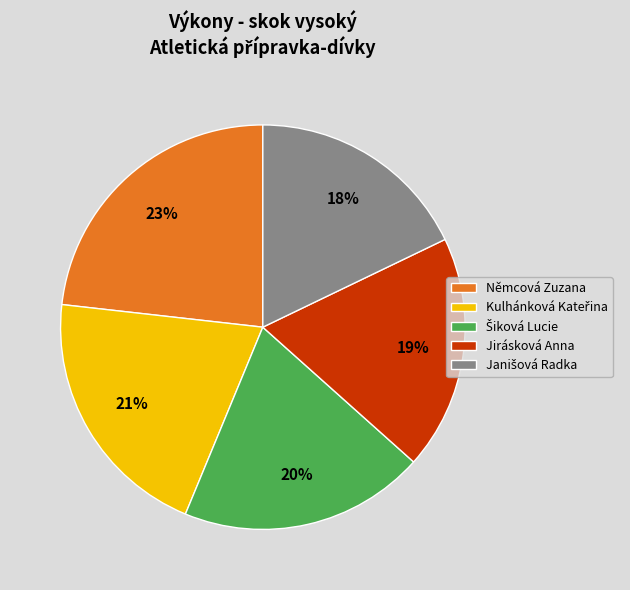

To the nearest percent, what percentage of the pie is Jirásková Anna?

19%